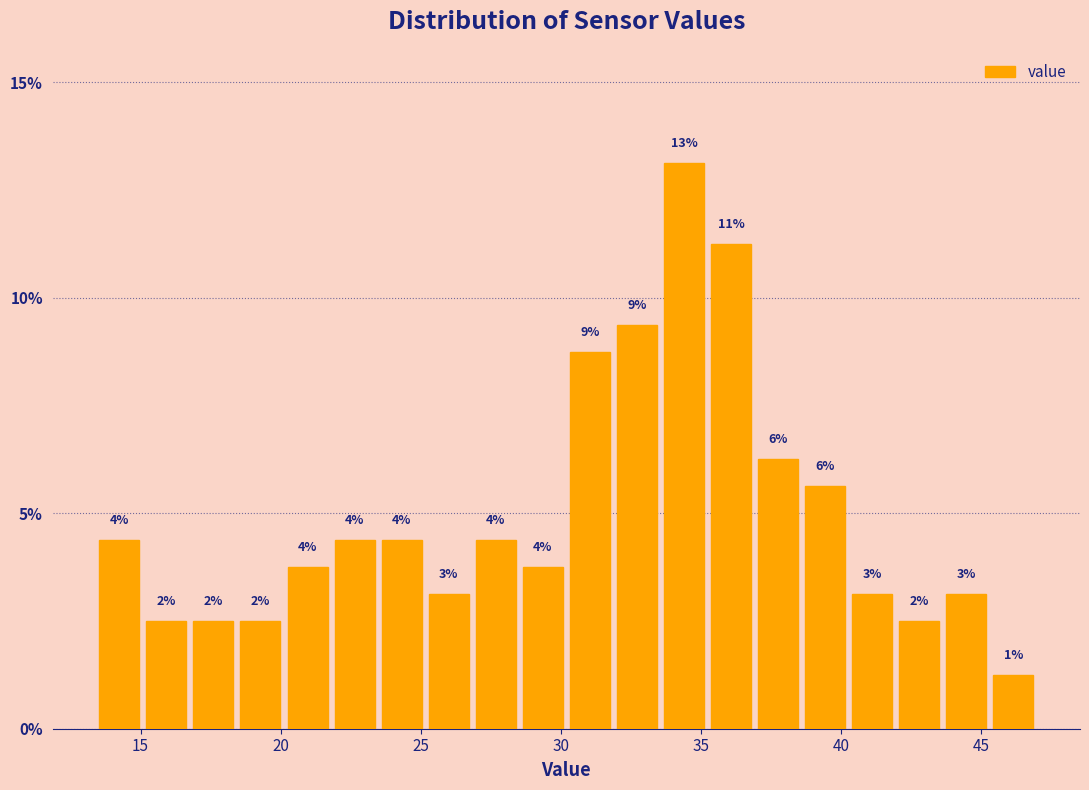

Around what value on the x-axis is the tallest bar? Give the approximate position of its centre, as read against the axis.

34.5